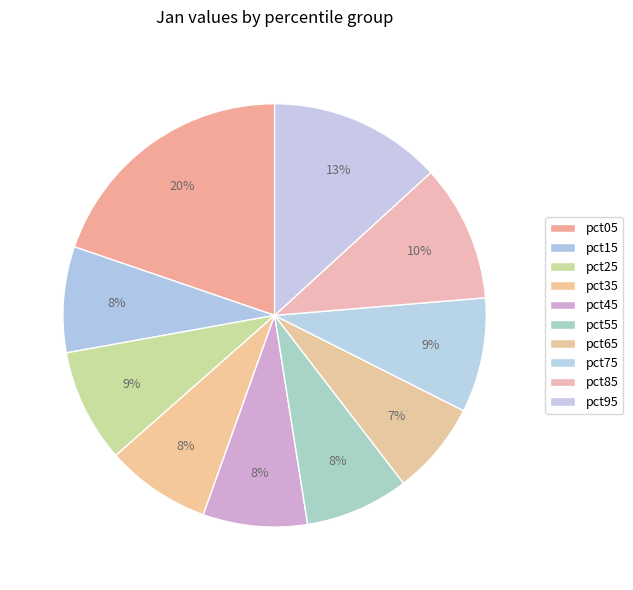

How many slices are in this pie chart?

10